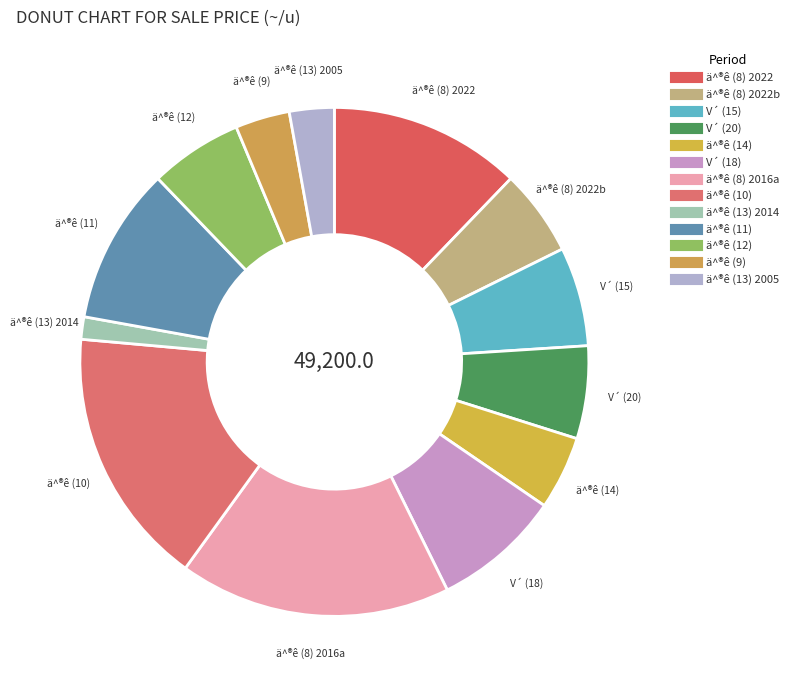

Count the number of slices in the pie.

13